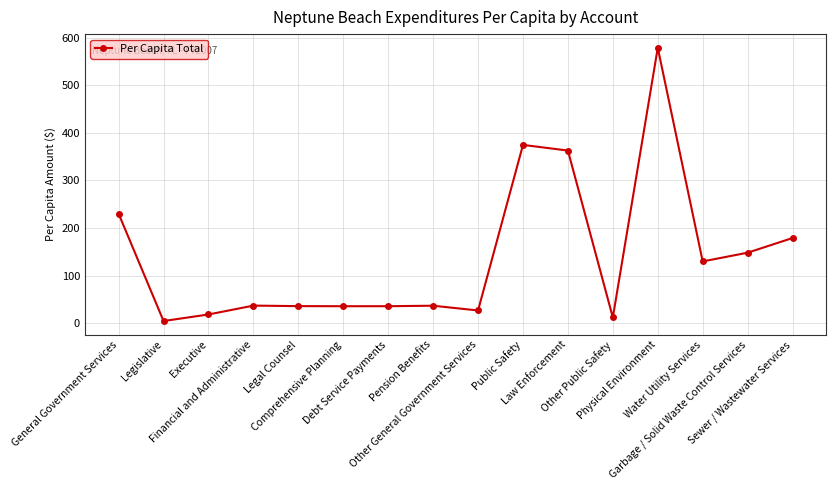

What is the difference between the maximum and minimum values?

574.0